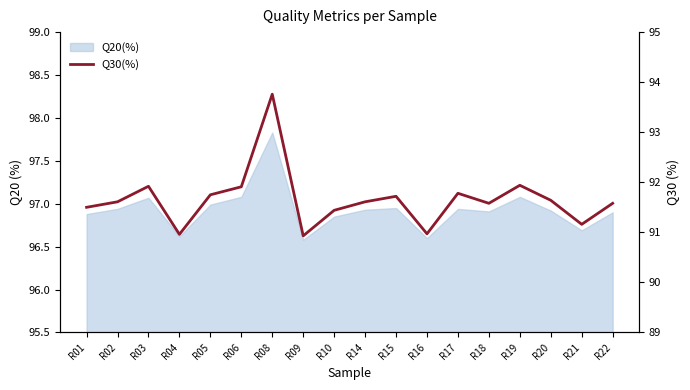

Count the number of values greater than 91.

15